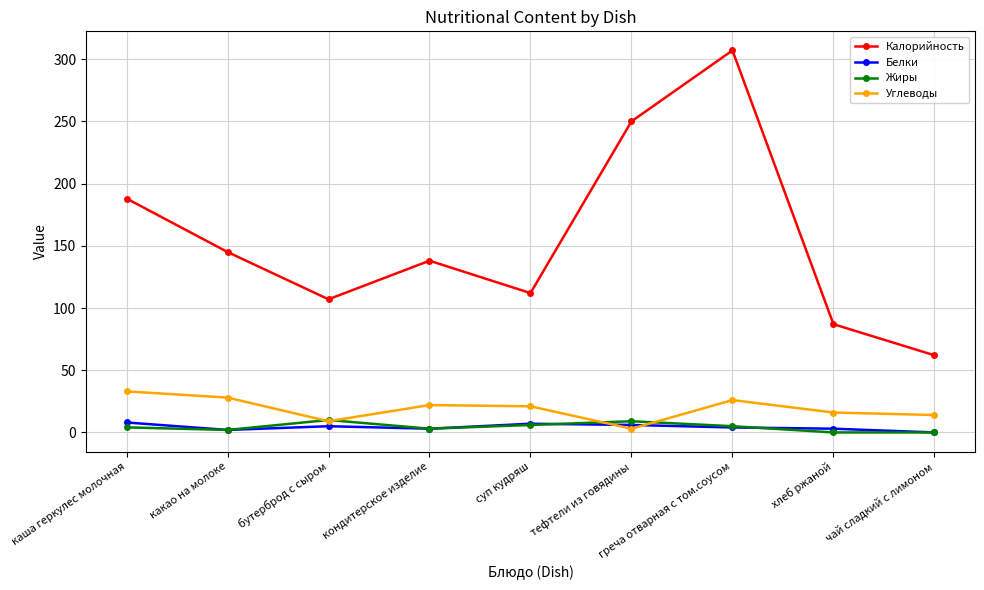

Which series changed the most between каша геркулес молочная and чай сладкий с лимоном?

Калорийность